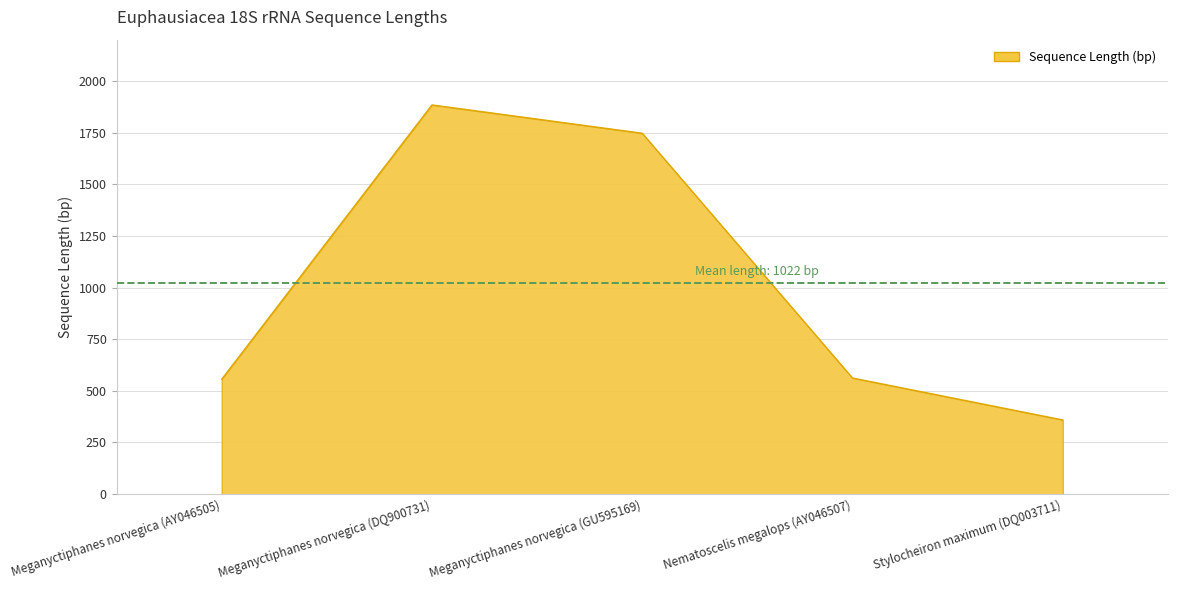

How many values are below 562?

2